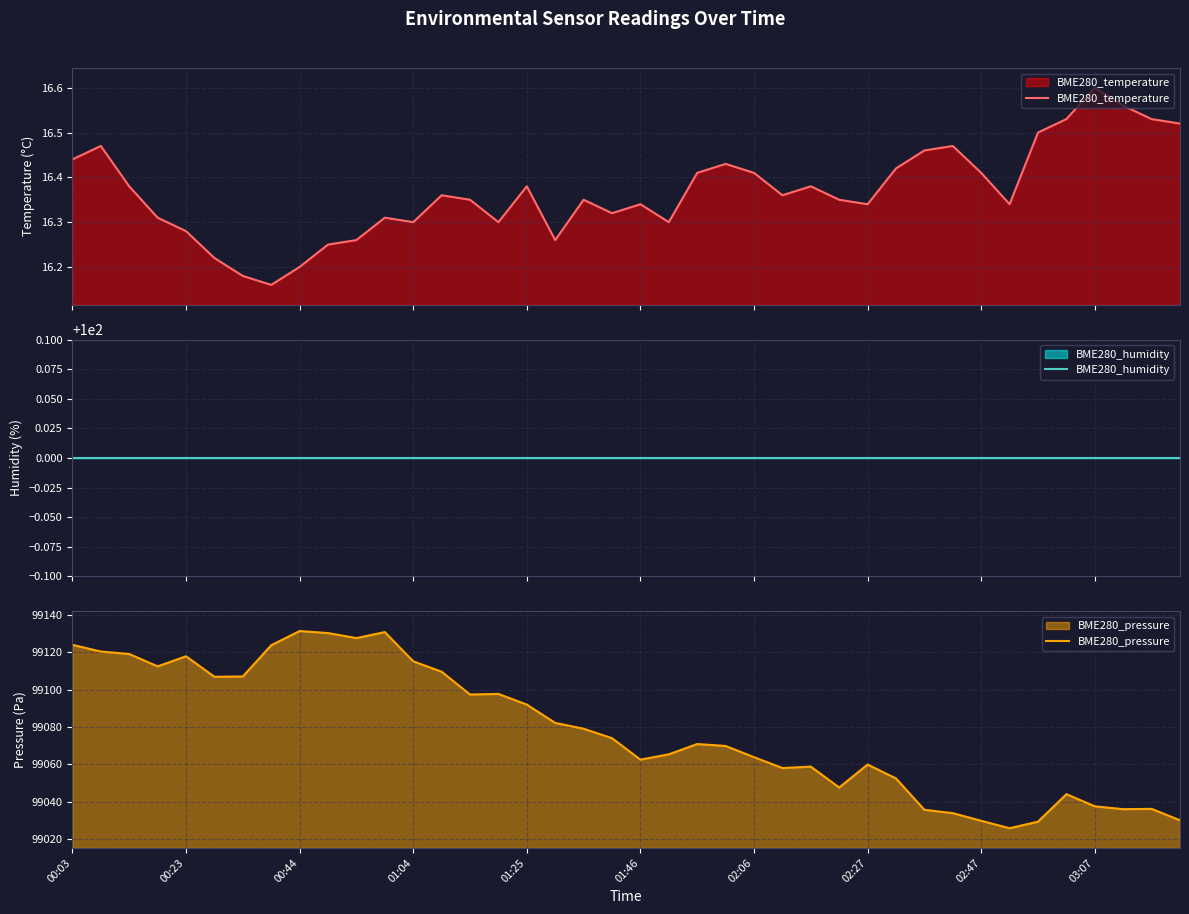

Is it true that BME280_pressure equals 99063.8 at 02:06?

True